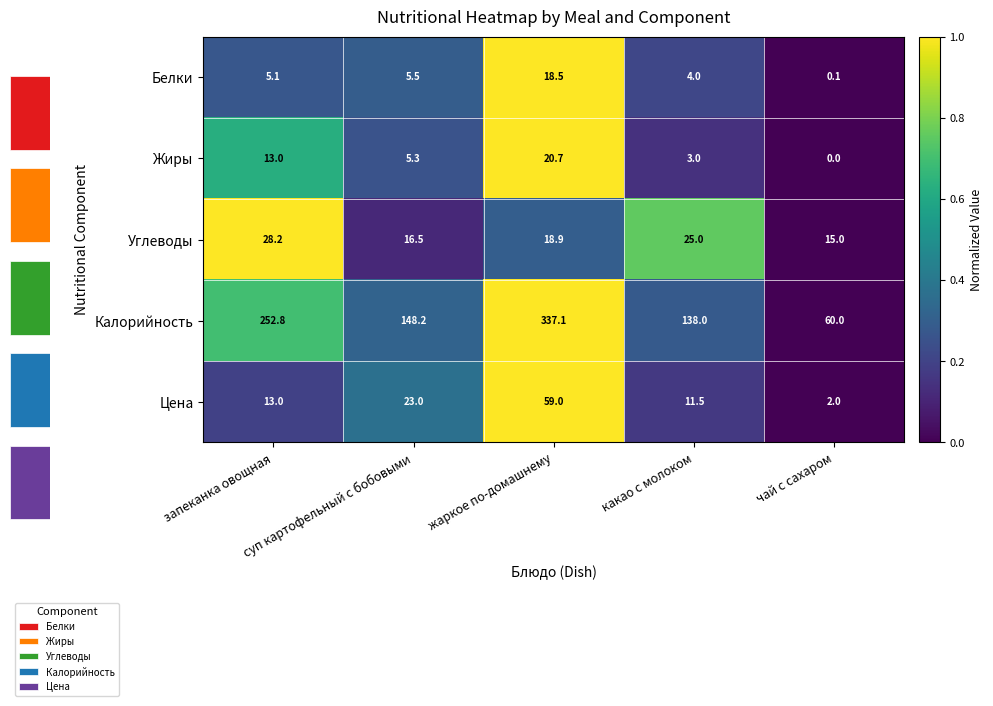

Is it true that Жиры equals 0.3 at суп картофельный с бобовыми?

True